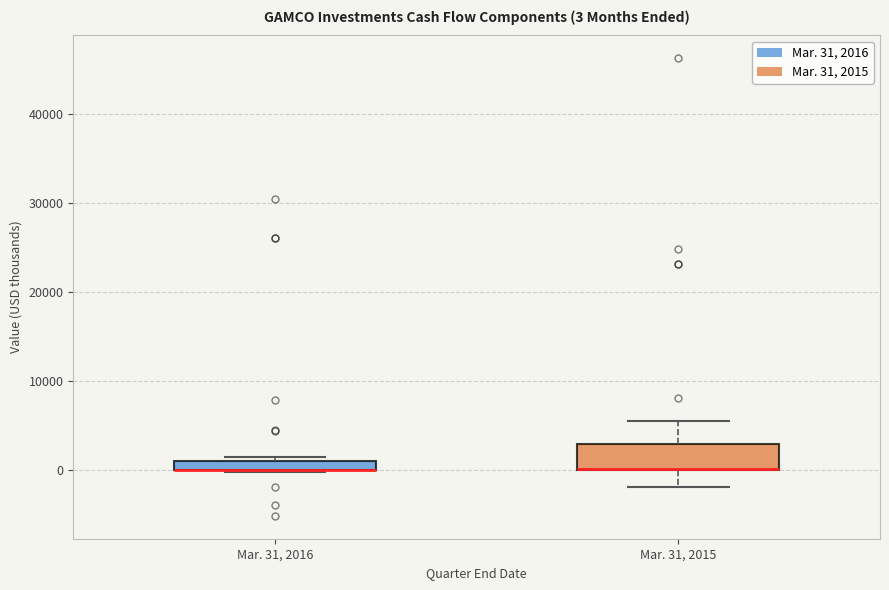

Which box is the tallest, from its lower edge to its upper edge?

Mar. 31, 2015